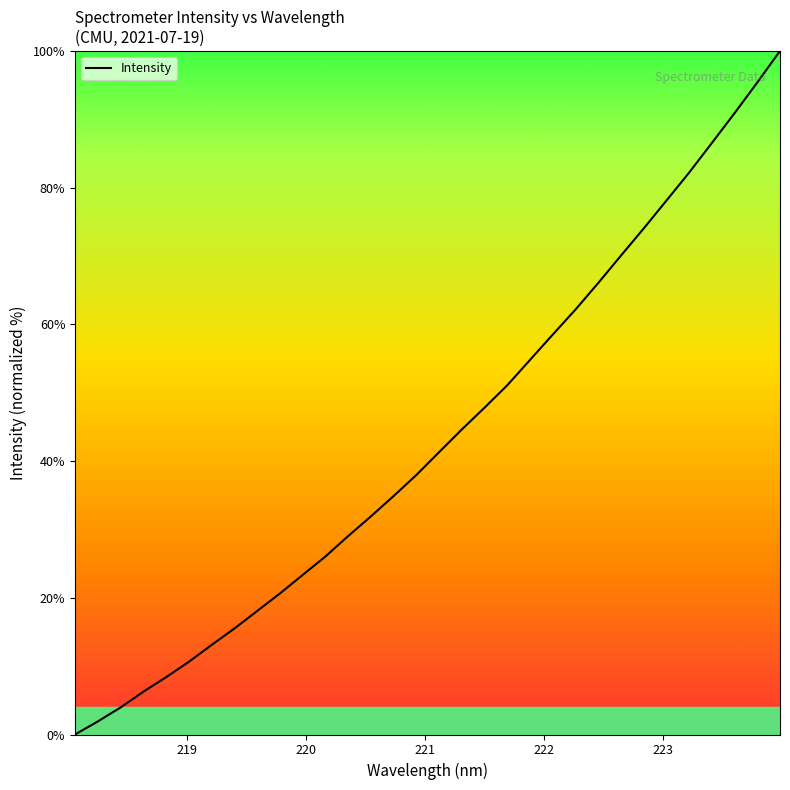

What is the greatest value displayed?

100.0